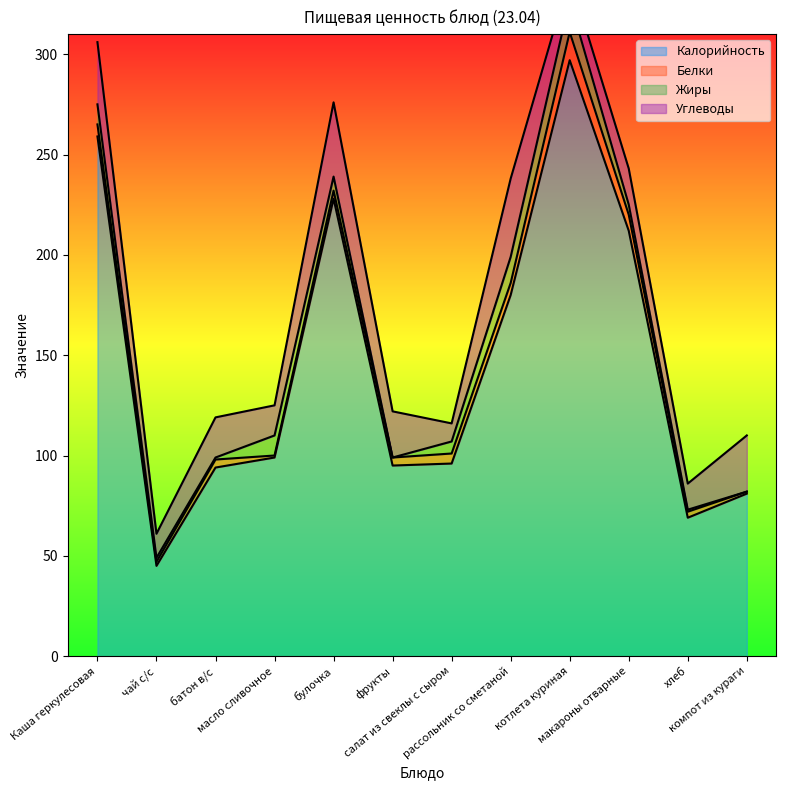

What is the difference between the Белки values at Каша геркулесовая and чай с/с?

4